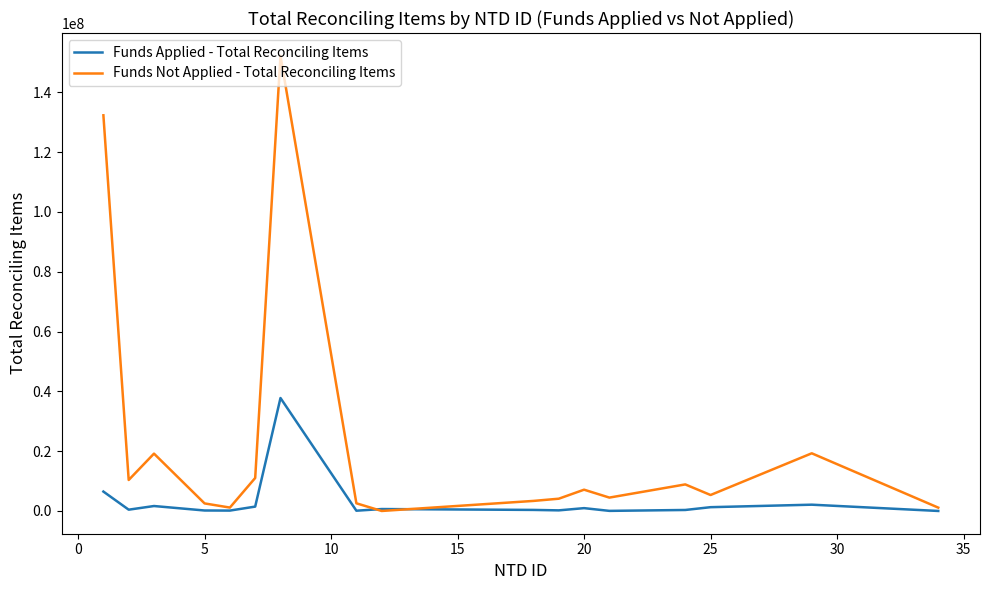

What is the greatest value displayed?

152209153